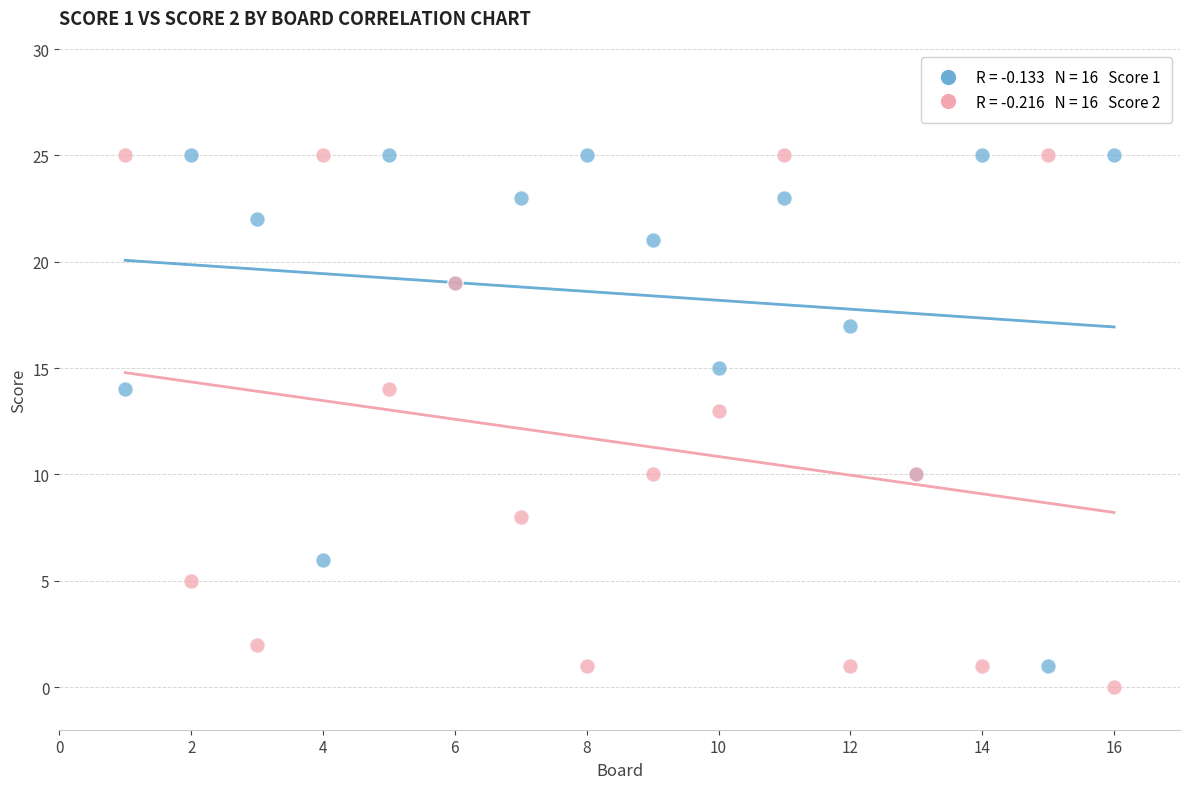

Across all series, what Y value is closest to 12?

13